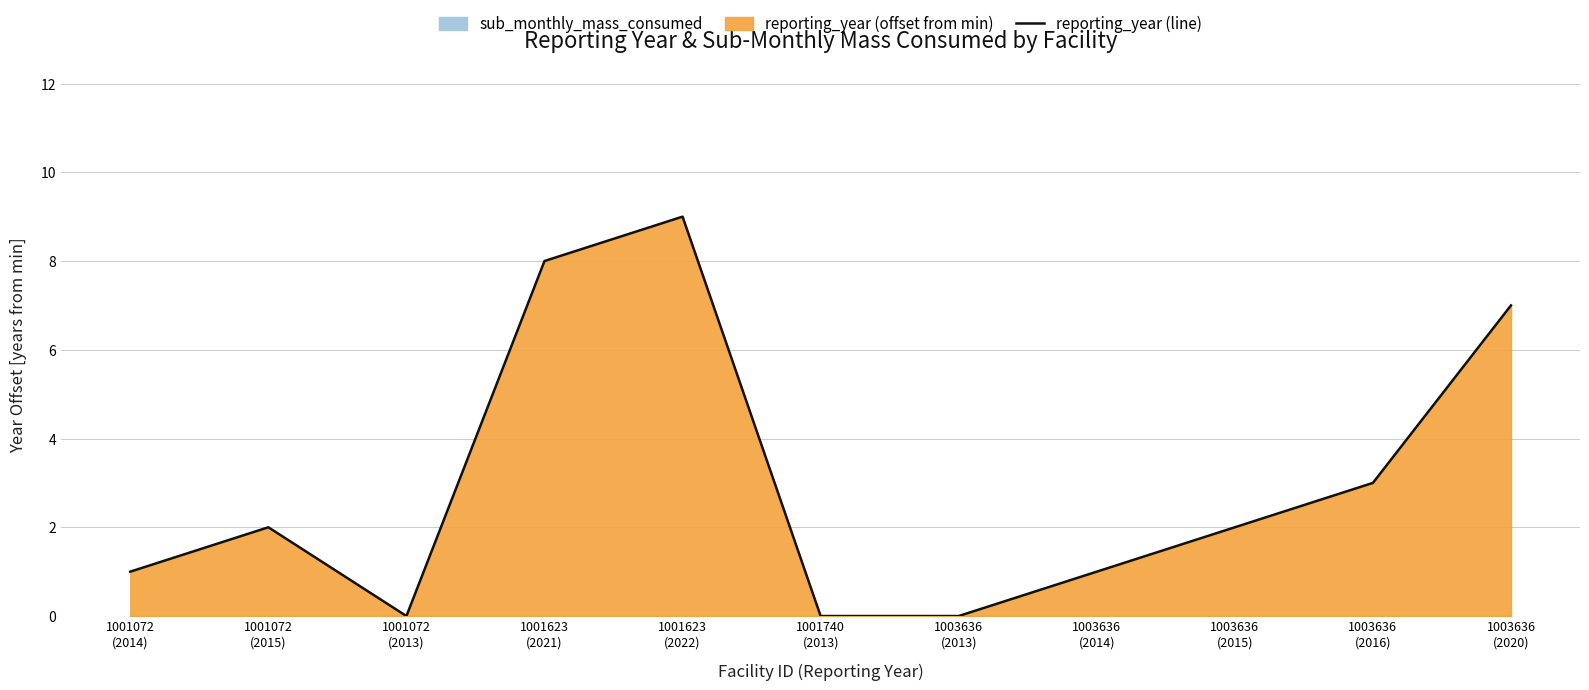

What is the greatest value displayed?

9